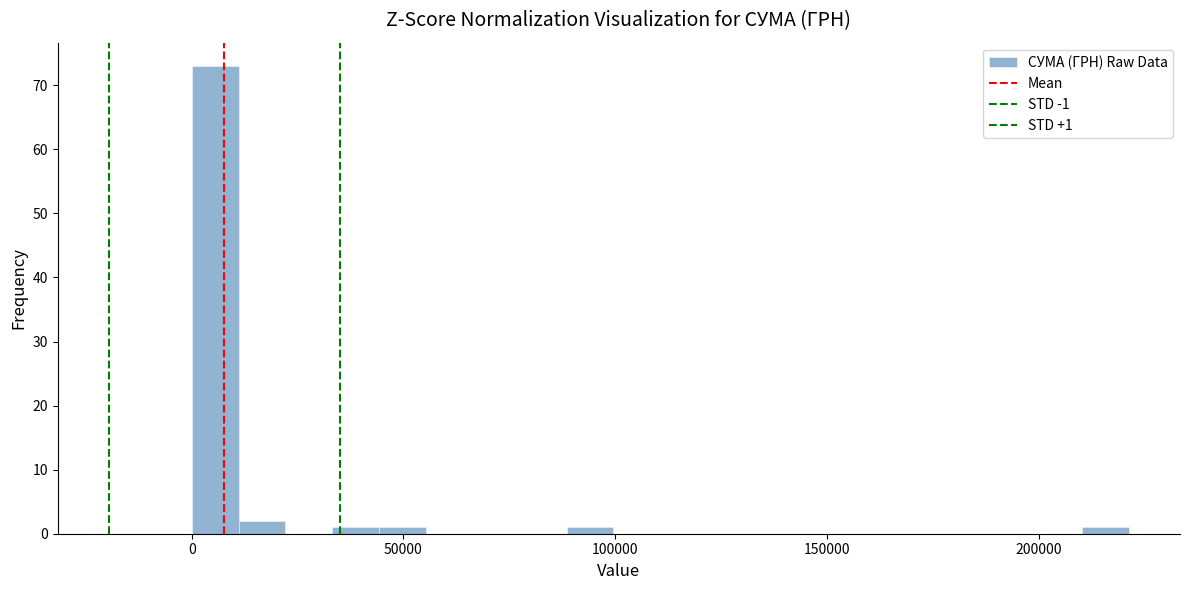

Around what value on the x-axis is the tallest bar? Give the approximate position of its centre, as read against the axis.

5000